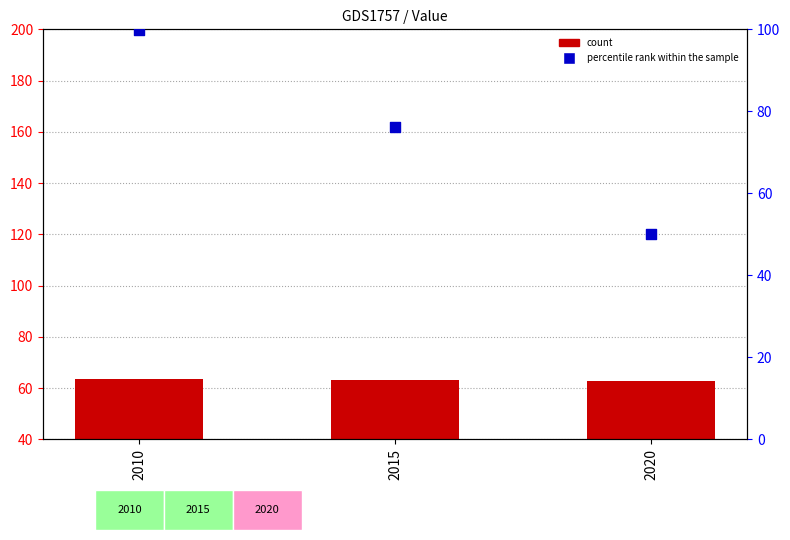

Which series reaches the maximum Y coordinate?

percentile rank within the sample